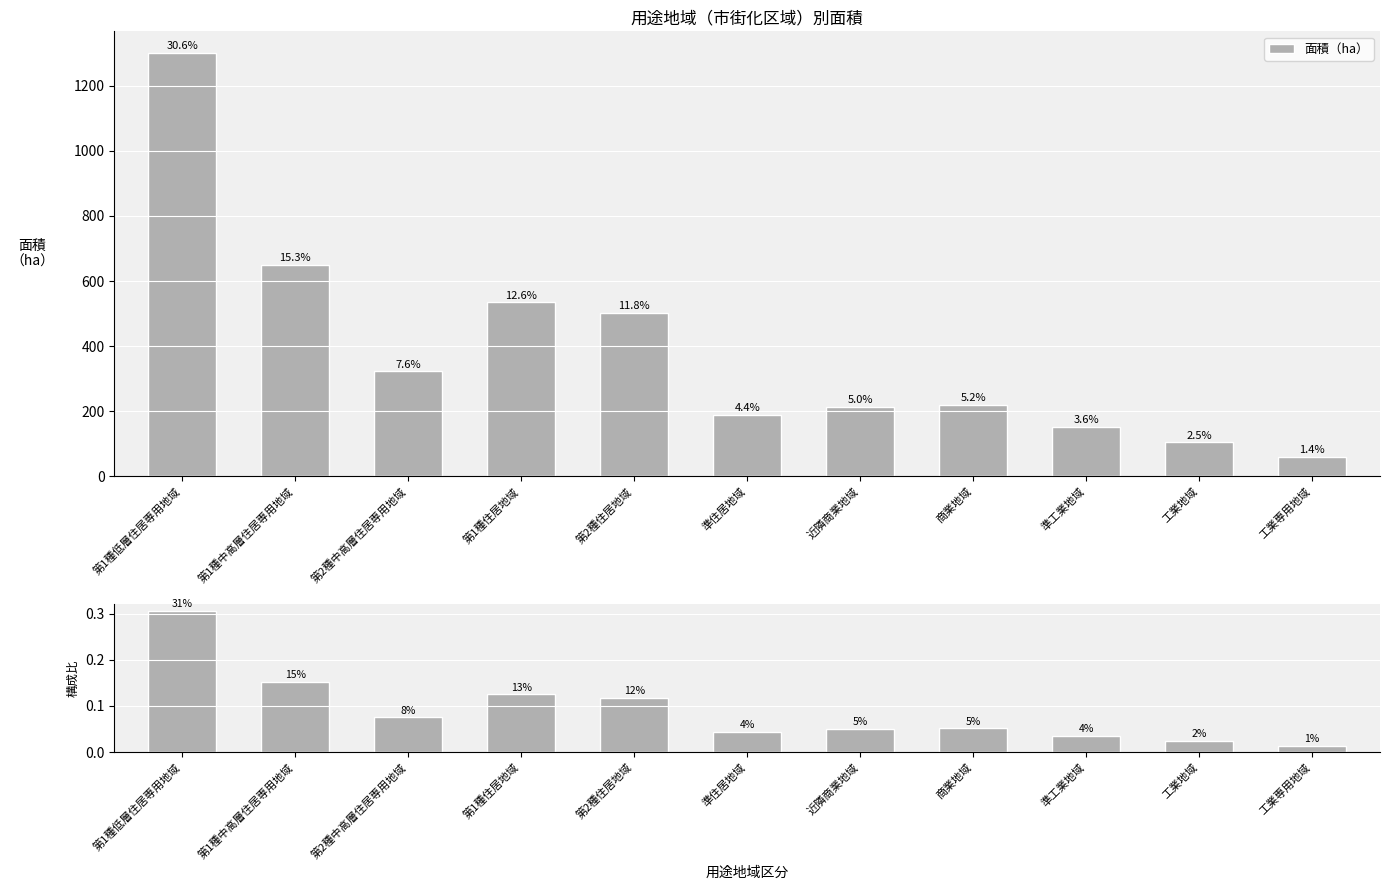

Which series changed the most between 第1種低層住居専用地域 and 準工業地域?

面積（ha）